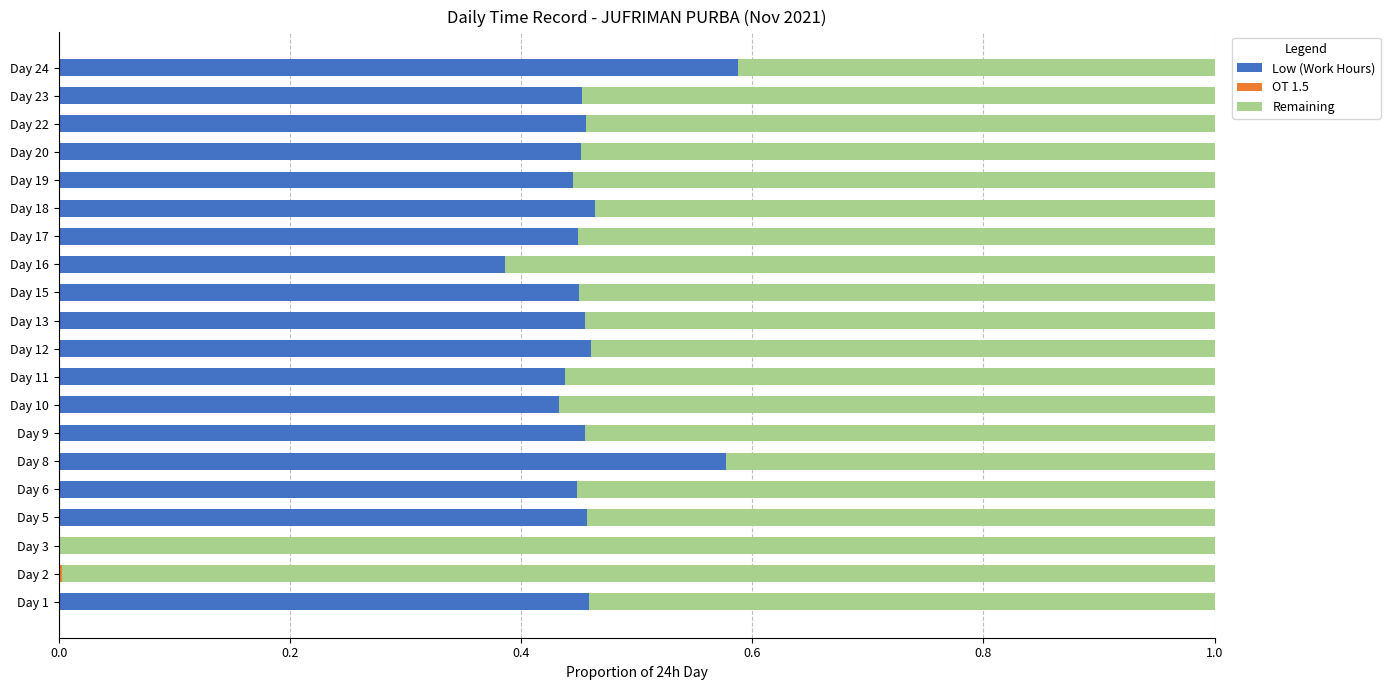

What is the sum of all Low (Work Hours) values?

8.3